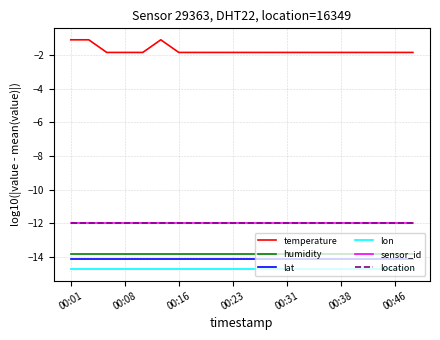

Is this an area chart (filled region under the line)?

No